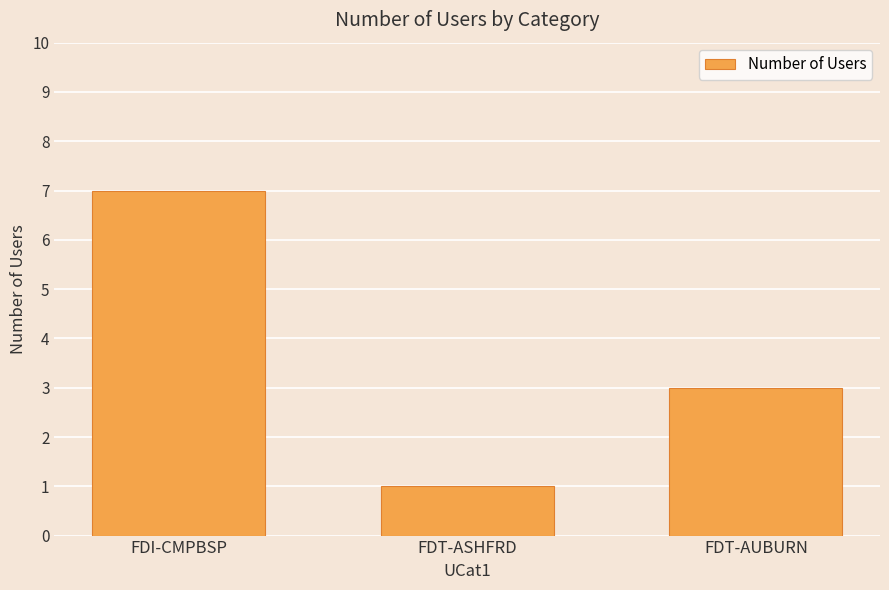

What is the difference between the maximum and minimum values?

6